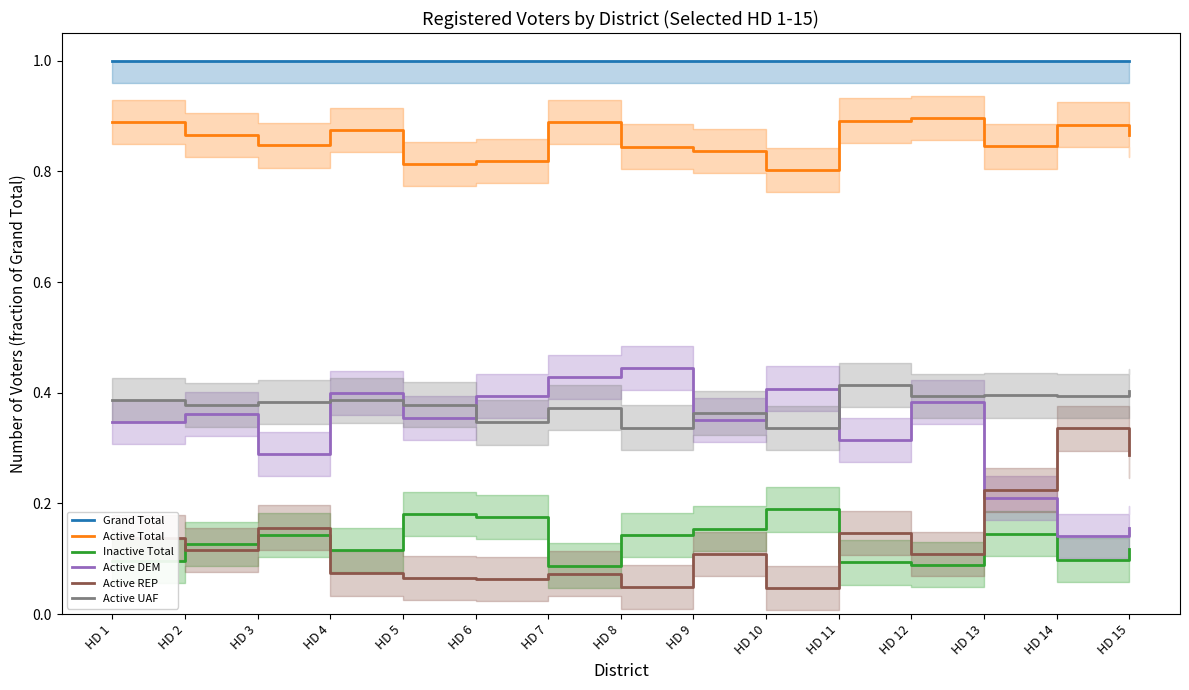

The Inactive Total series shows 0.1 at HD 15. True or false?

True